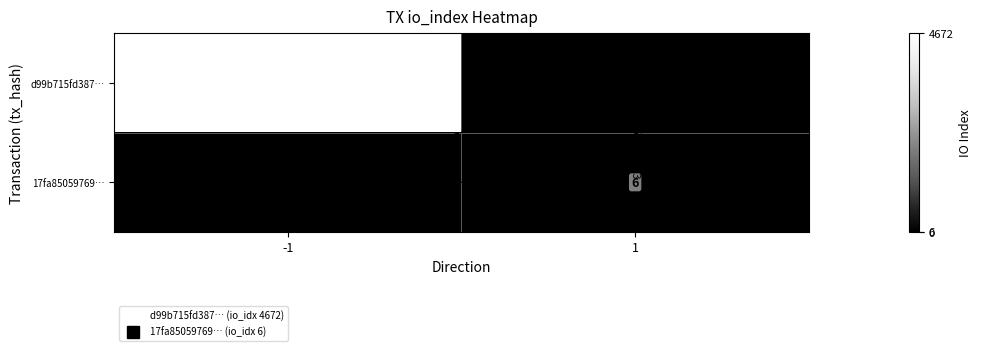

At which category is the sum across all series the highest?

-1